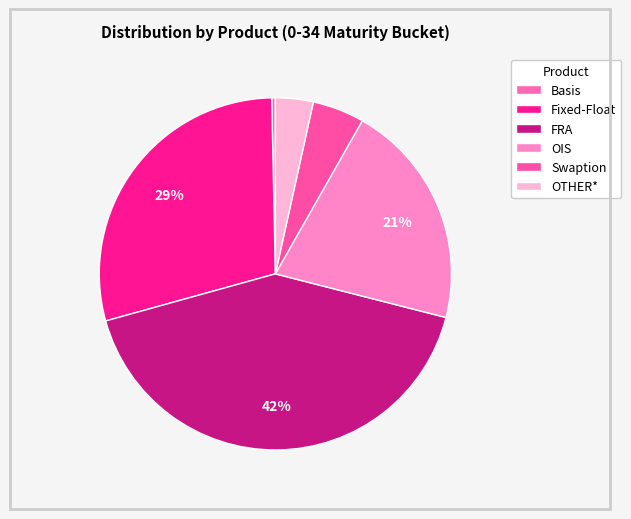

To the nearest percent, what portion does Swaption represent?

5%